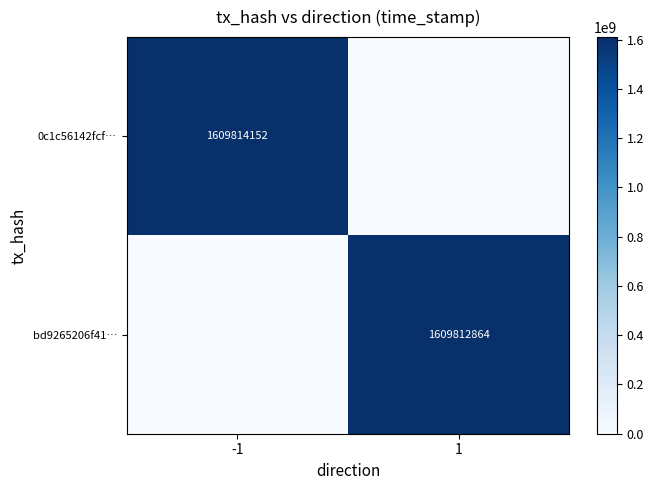

Between -1 and 1, which series saw the biggest shift?

0c1c56142fcf…